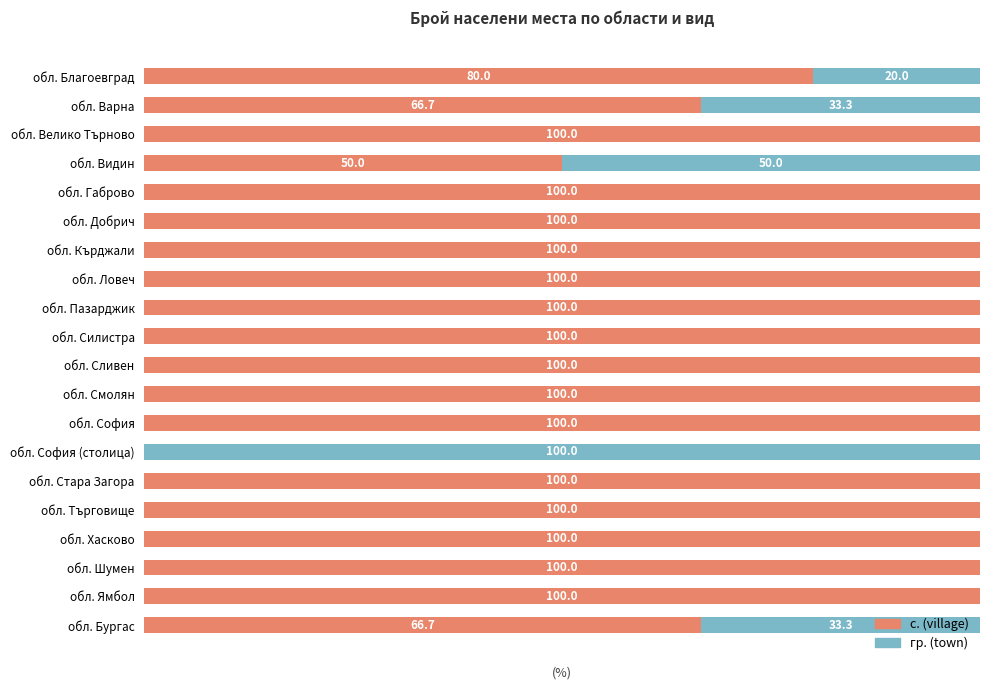

At which label is с. (village) closest to 50?

обл. Видин